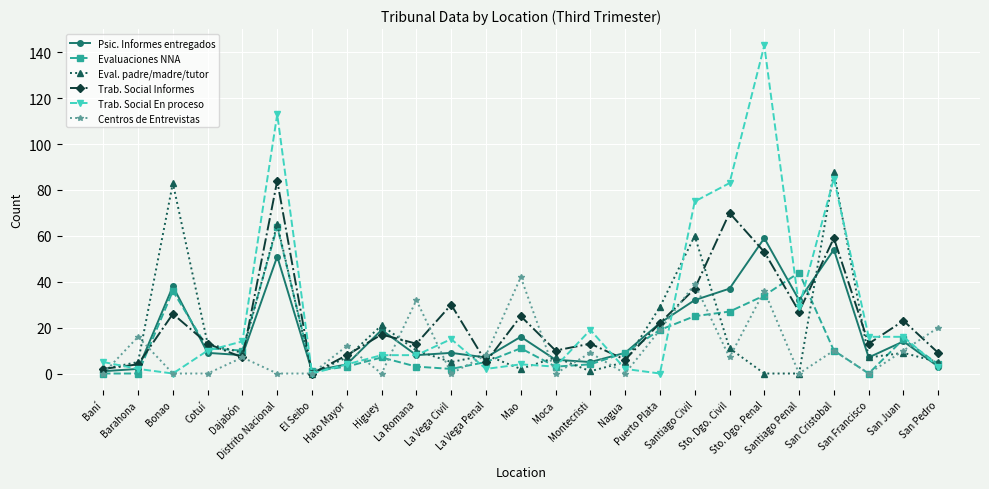

What is the maximum value for Trab. Social Informes?

84